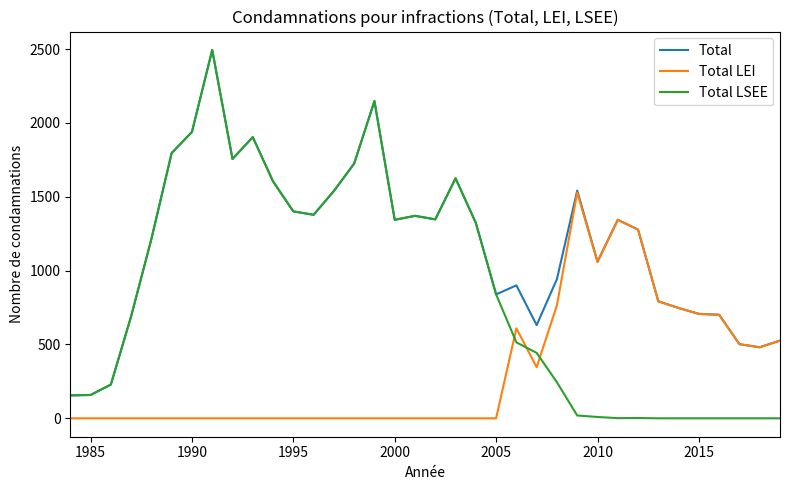

Rank the series by their average value, from lowest to highest.

Total LEI, Total LSEE, Total